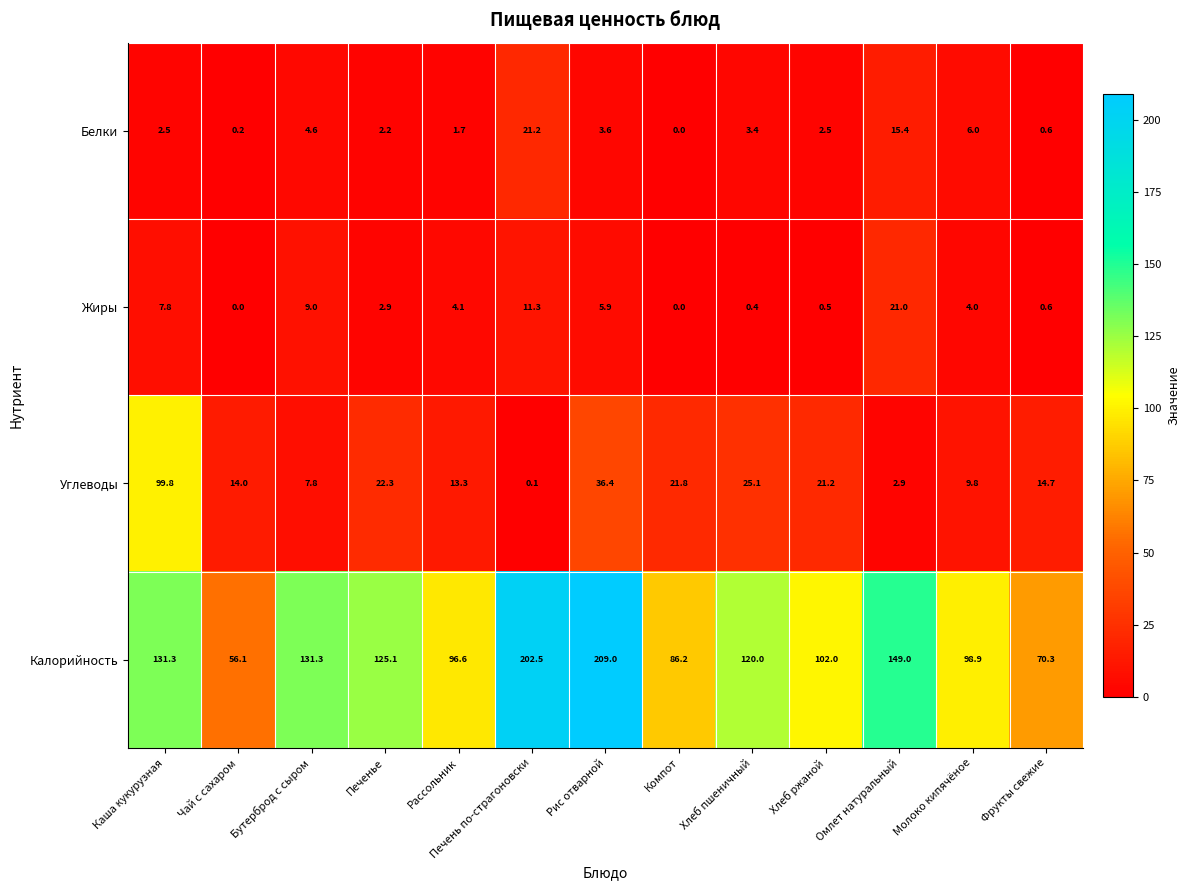

What is the sum of all Калорийность values?

1578.3